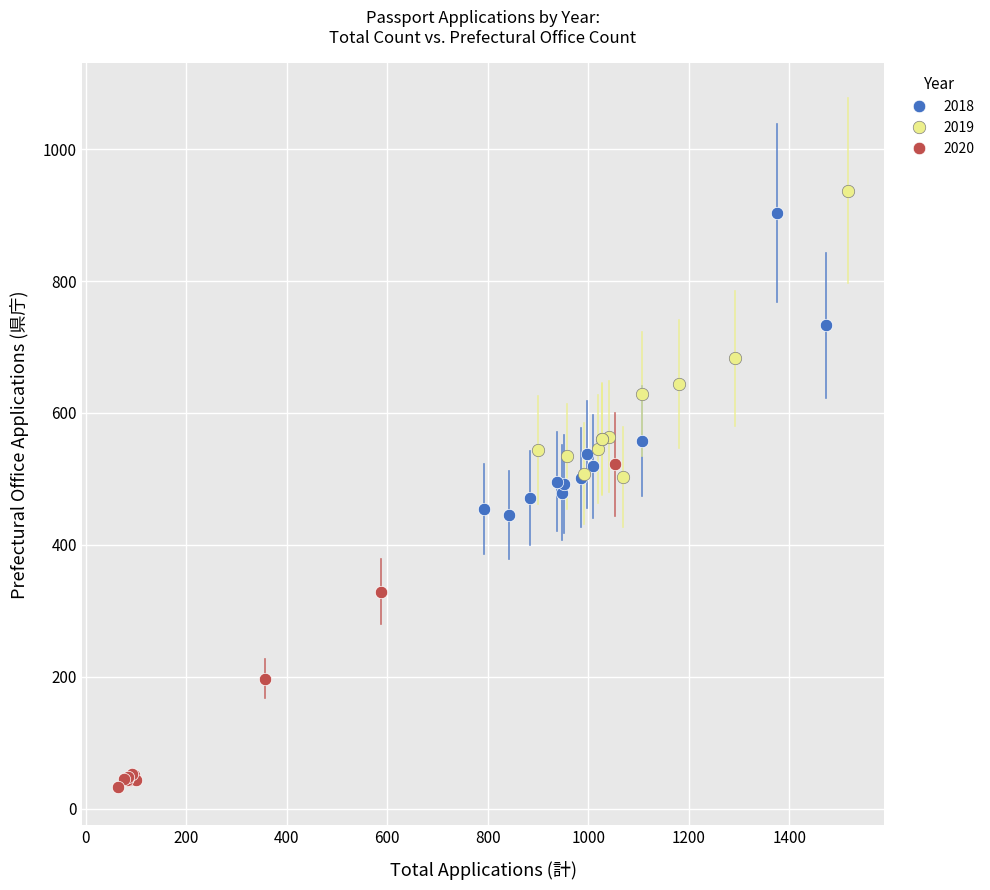

Which series has the widest spread of Y values?

2020